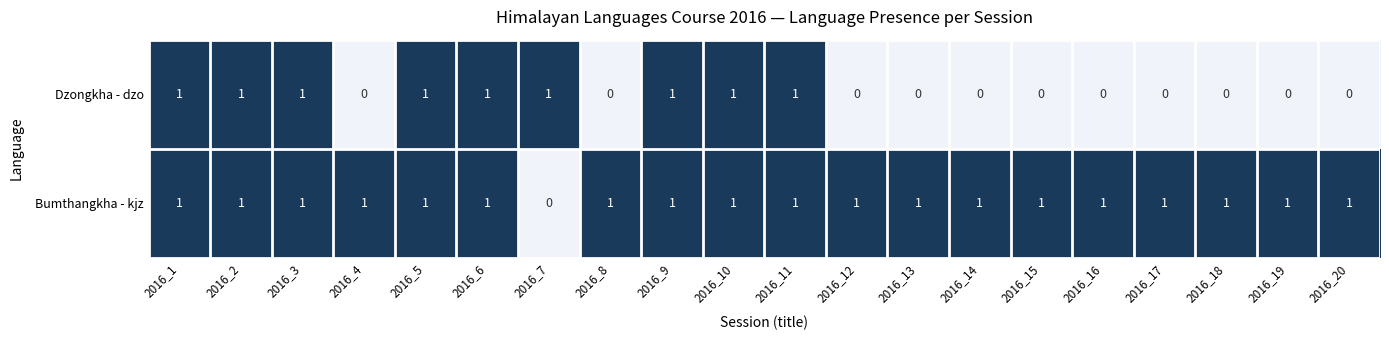

What is the total value across all series at 2016_5?

2